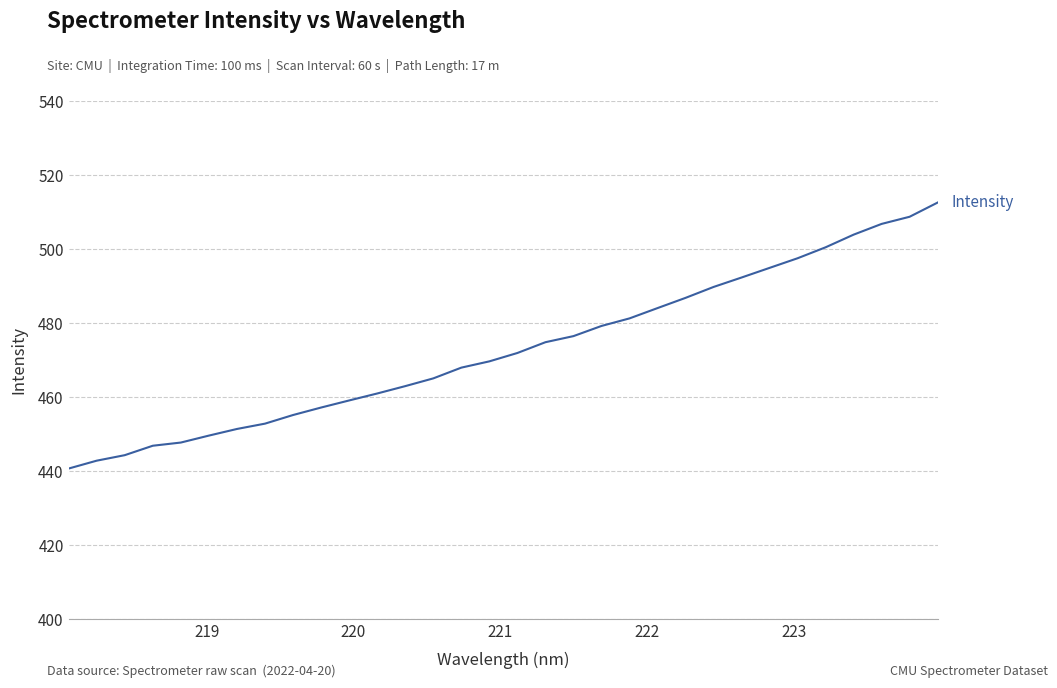

What is the smallest value displayed?

440.7